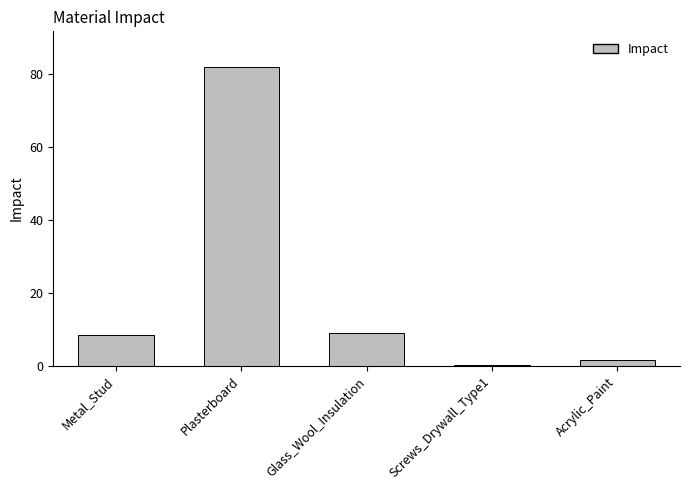

What is the difference between the values at Glass_Wool_Insulation and Screws_Drywall_Type1?

9.0